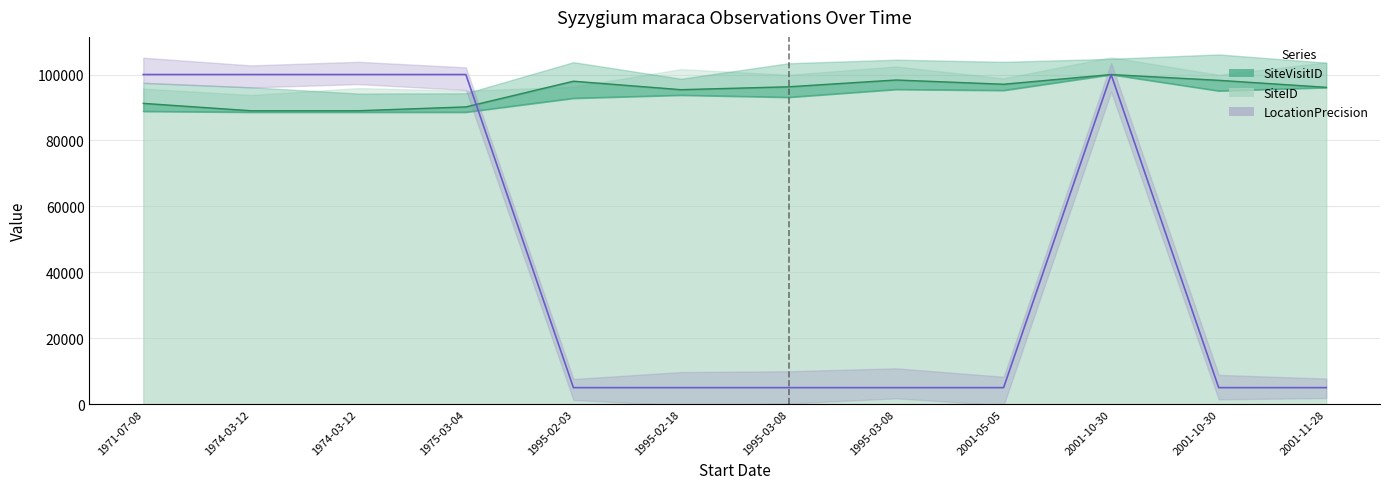

List the series in order of their peak value, lowest first.

SiteVisitID, SiteID, LocationPrecision